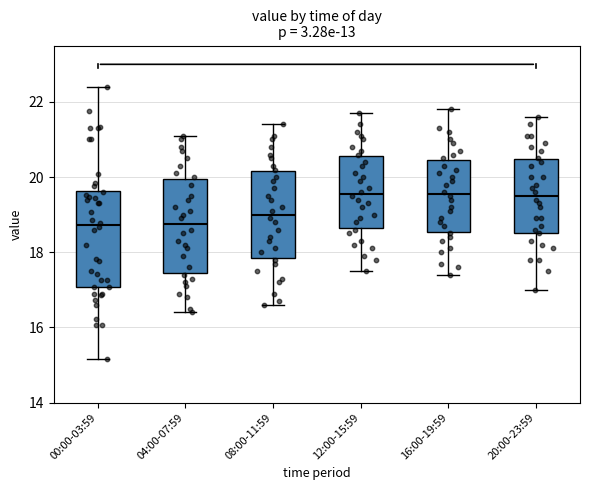

Reading left to right, read every box against the y-axis: the position of its median line, the range the box covers, and the ends of its whiskers. The values are not printed on the chart, so give them approximately, as read against the axis.

00:00-03:59: median 18.8, box 17.0 to 19.6, whiskers 15.2 to 22.4
04:00-07:59: median 18.8, box 17.4 to 20.0, whiskers 16.4 to 21.2
08:00-11:59: median 19.0, box 17.8 to 20.2, whiskers 16.6 to 21.4
12:00-15:59: median 19.6, box 18.6 to 20.6, whiskers 17.6 to 21.8
16:00-19:59: median 19.6, box 18.6 to 20.4, whiskers 17.4 to 21.8
20:00-23:59: median 19.6, box 18.6 to 20.4, whiskers 17.0 to 21.6